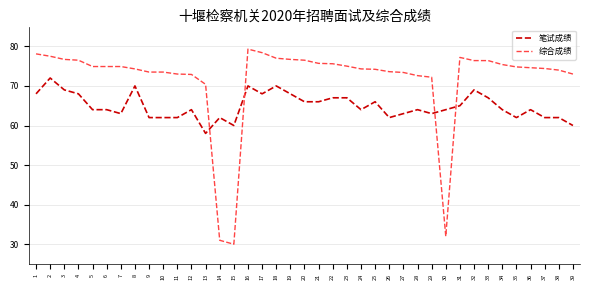

What are all the series names shown in the legend?

笔试成绩, 综合成绩